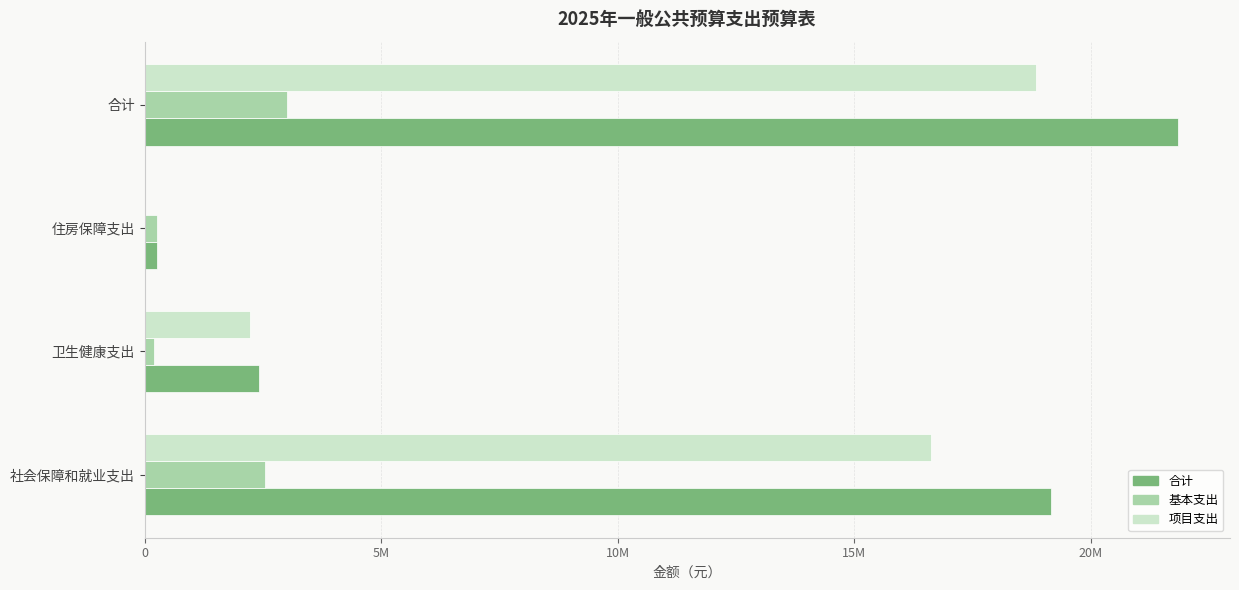

What are all the series names shown in the legend?

合计, 基本支出, 项目支出